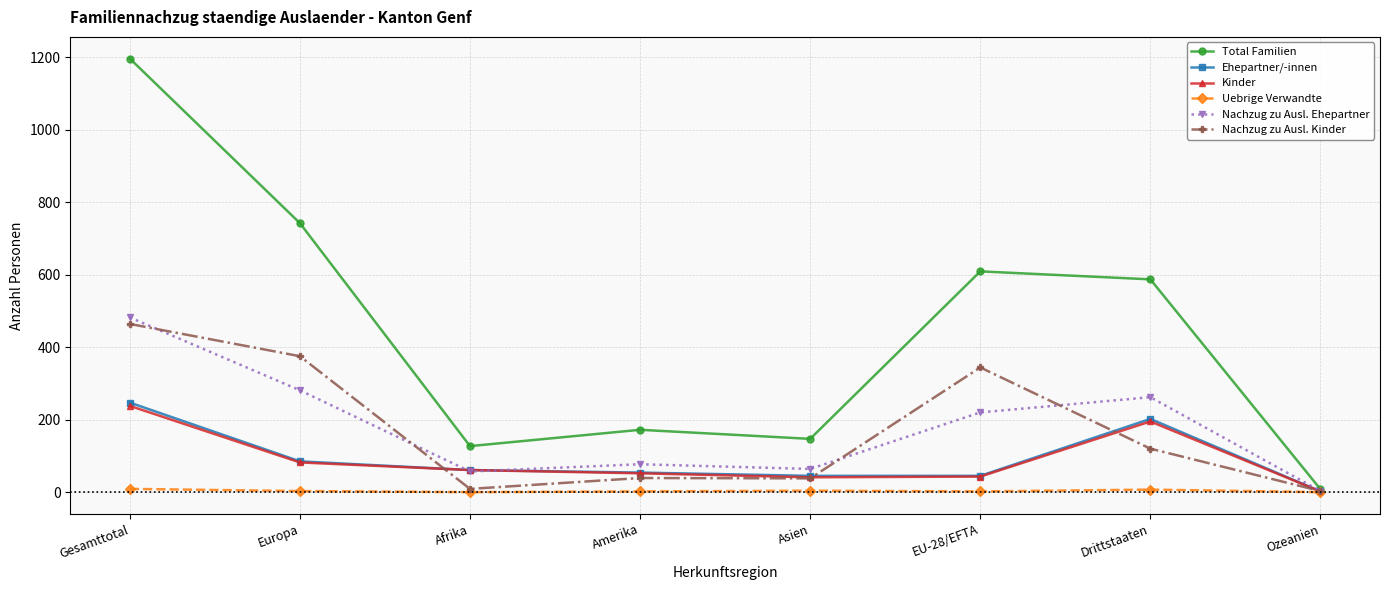

At which category is the sum across all series the highest?

Gesamttotal